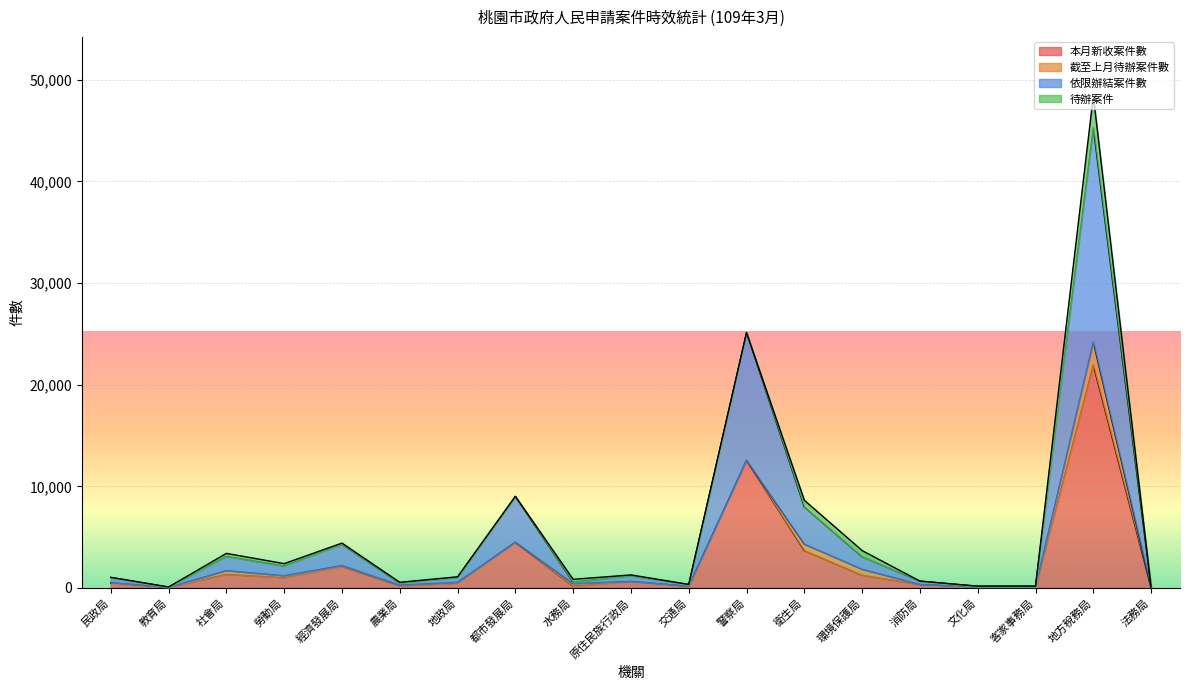

How many lines are shown in the chart?

4